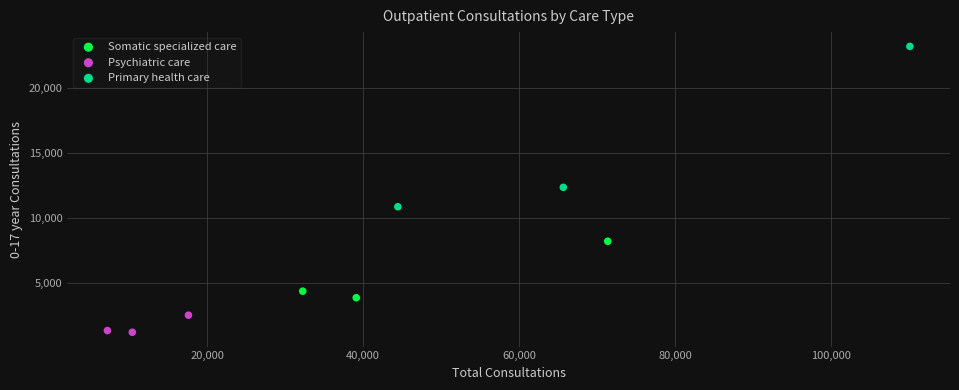

Which series contains the lowest Y value?

Psychiatric care